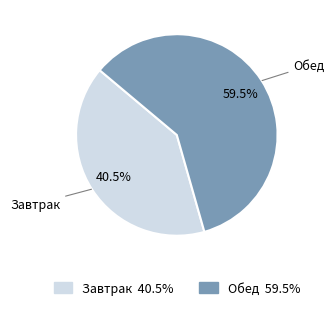

Is it true that Обед is 69% of the pie?

False